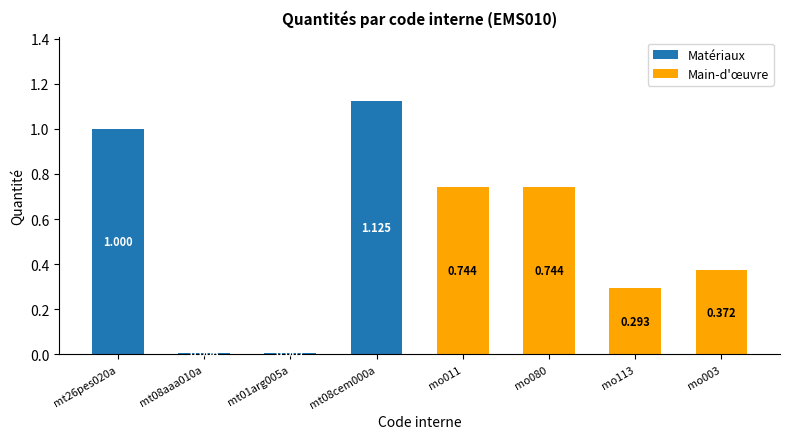

Rank the series at mt01arg005a from lowest to highest value.

Main-d'œuvre, Matériaux